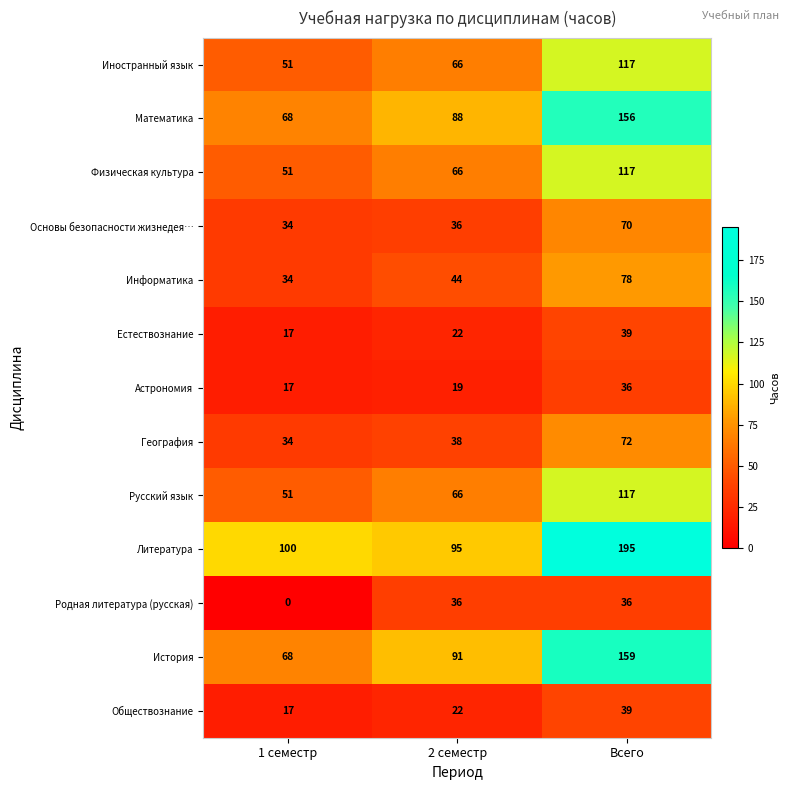

The value of Иностранный язык at 2 семестр is 66. True or false?

True